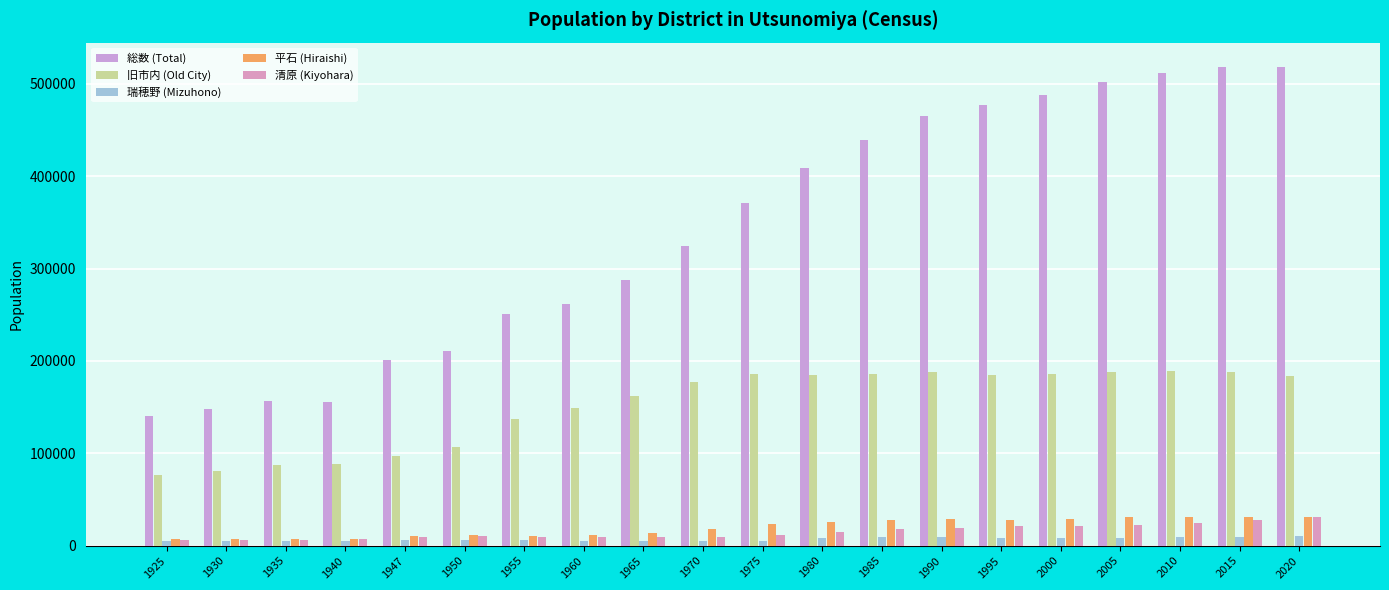

Rank the series by their maximum value, from highest to lowest.

総数 (Total), 旧市内 (Old City), 平石 (Hiraishi), 清原 (Kiyohara), 瑞穂野 (Mizuhono)